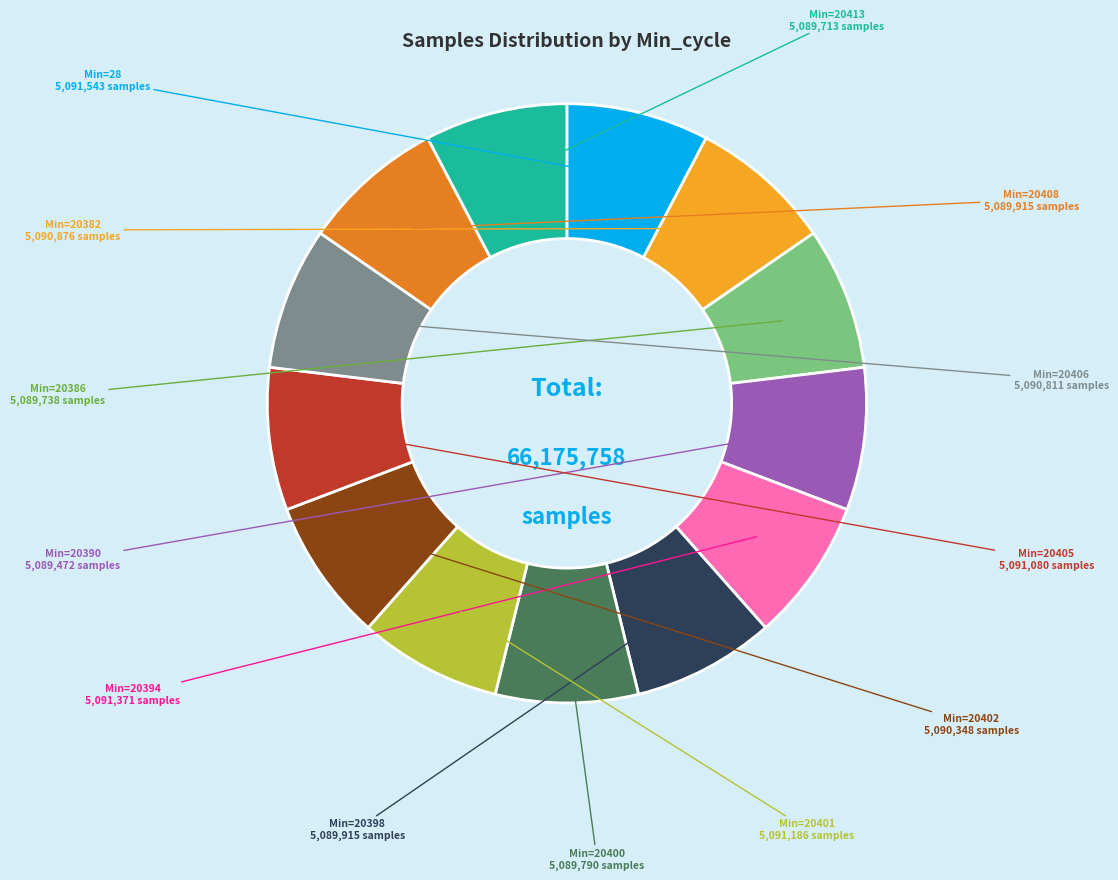

Does any single category account for the majority?

No